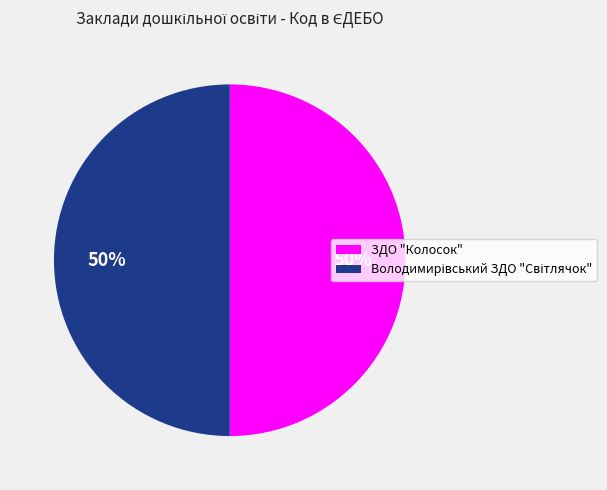

Is it true that ЗДО "Колосок" is 50% of the pie?

True